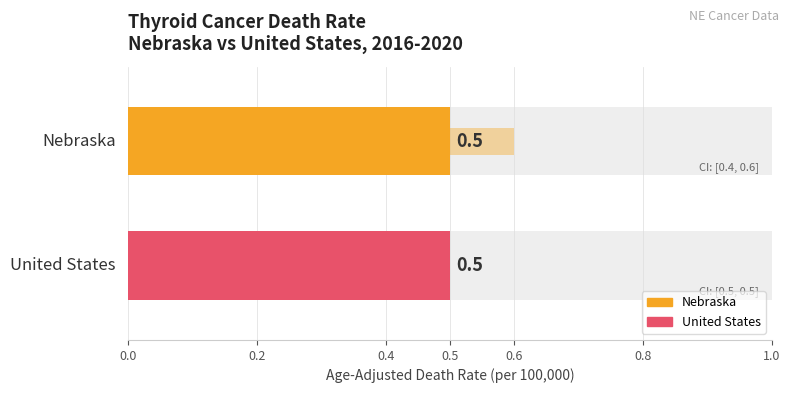

Read the Age-Adjusted Death Rate value at United States.

0.5